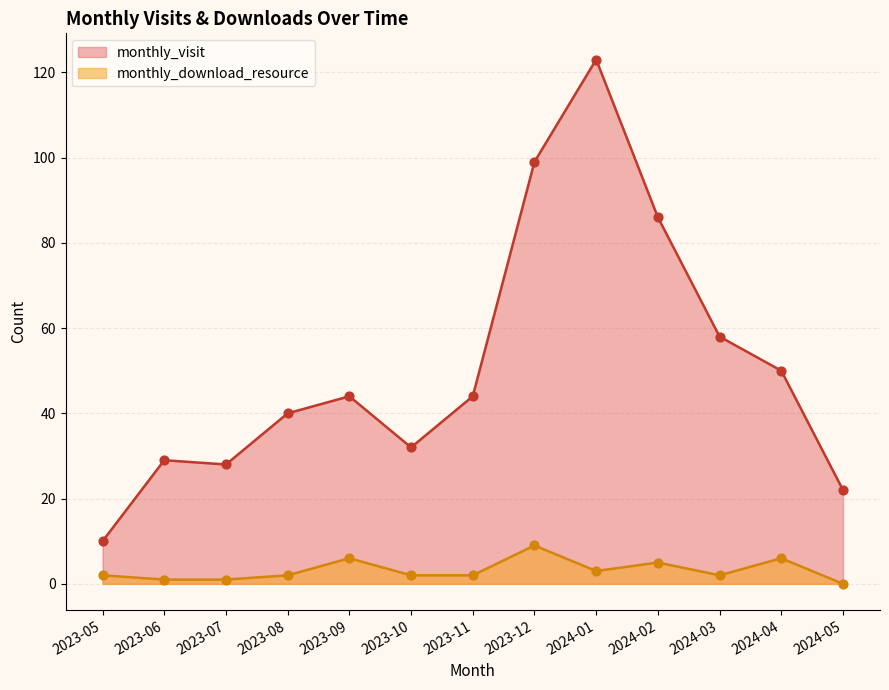

Which series has the largest total across all categories?

monthly_visit